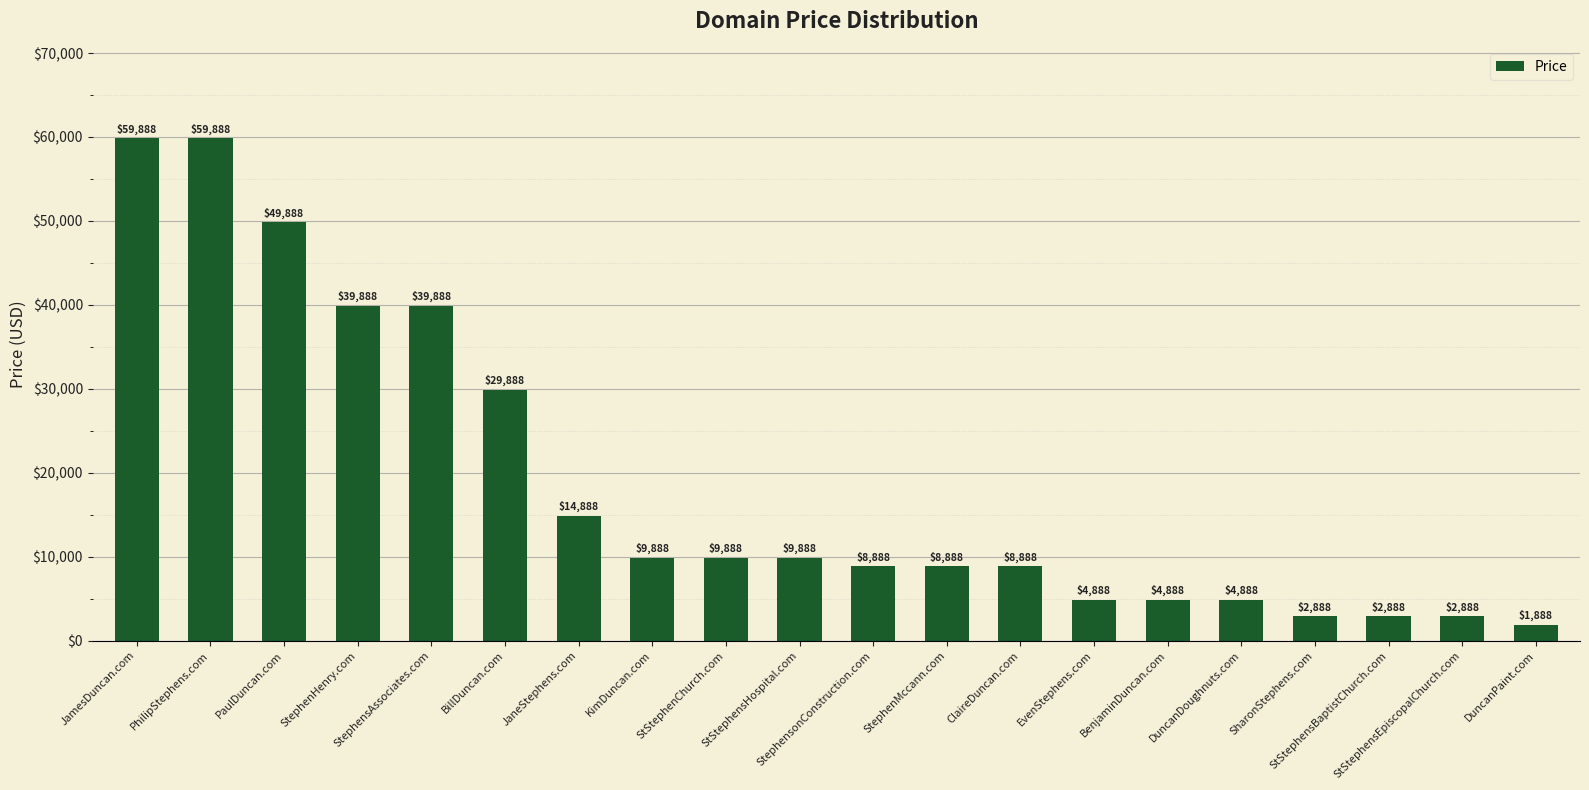

What is the change in value from StStephenChurch.com to StephenMccann.com?

-1000